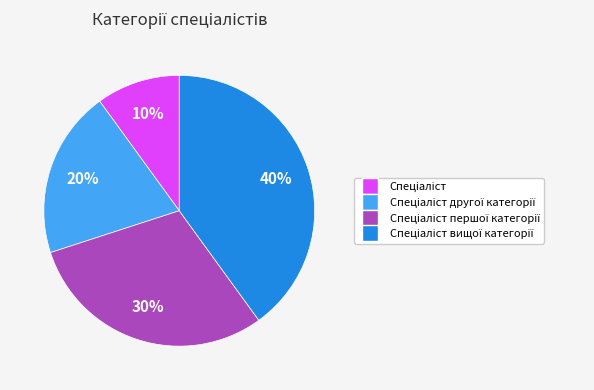

To the nearest percent, what is the difference between the largest and smallest slice percentages?

30%